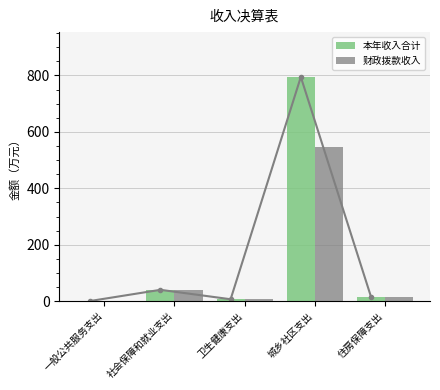

At which label does 本年收入合计 reach its peak?

城乡社区支出